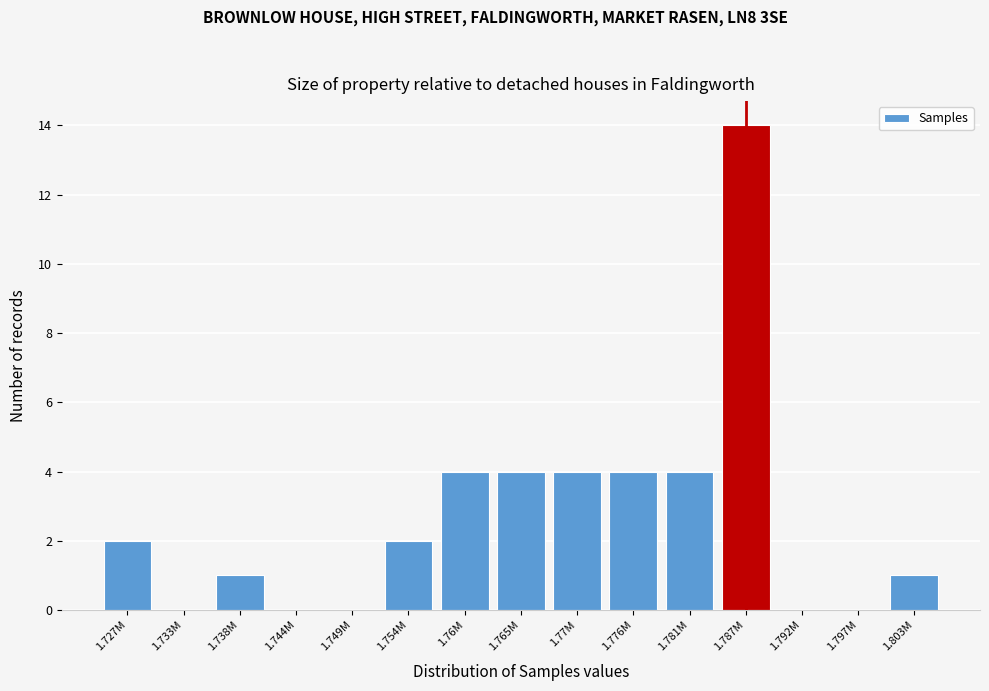

Reading left to right, transcribe all the data shown in this chart.

1.727M=2	1.733M=0	1.738M=1	1.744M=0	1.749M=0	1.754M=2	1.76M=4	1.765M=4	1.77M=4	1.776M=4	1.781M=4	1.787M=14	1.792M=0	1.797M=0	1.803M=1